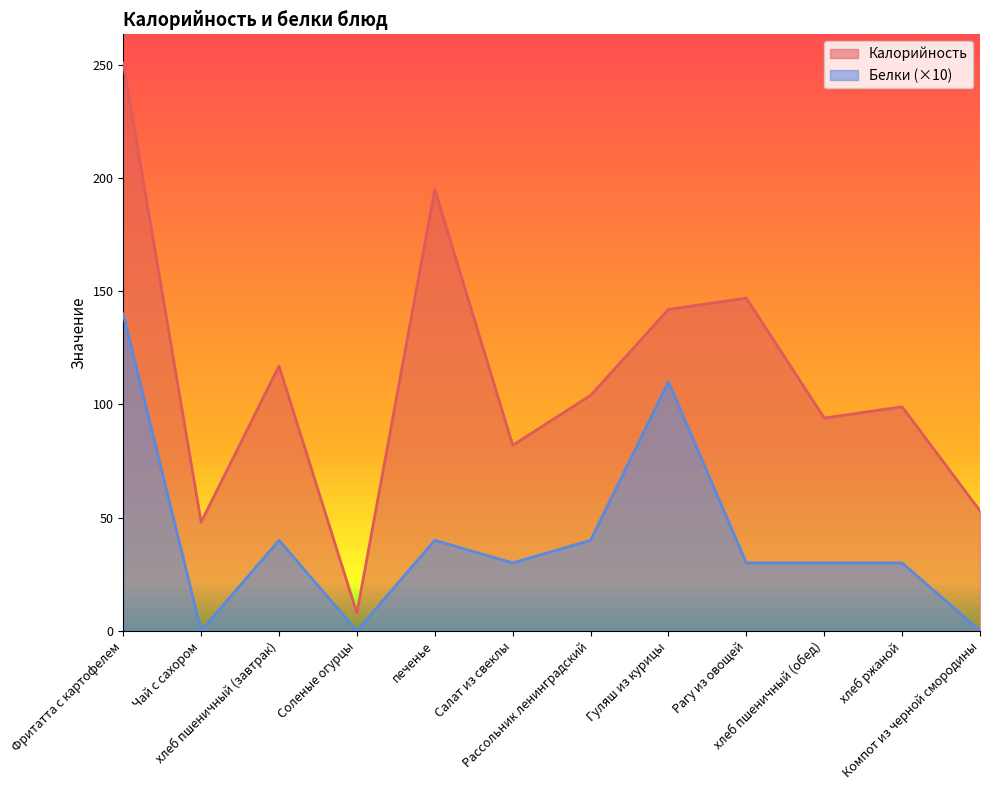

At which label is Белки closest to 70?

хлеб пшеничный (завтрак)